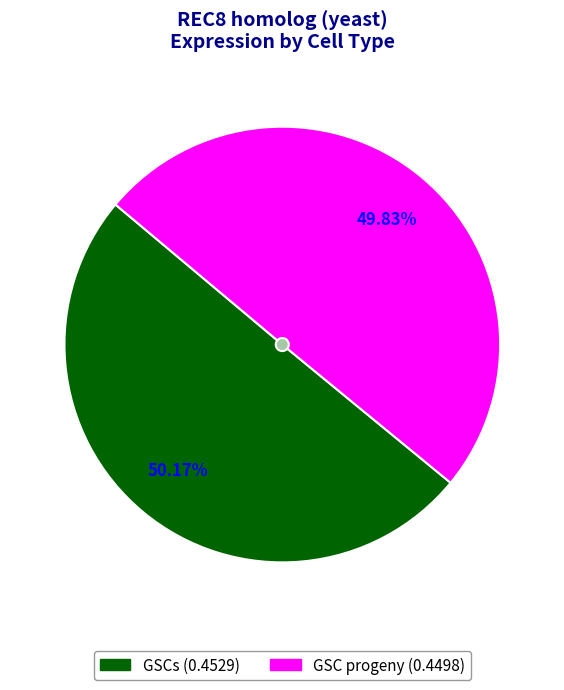

How many segments does this pie chart have?

2